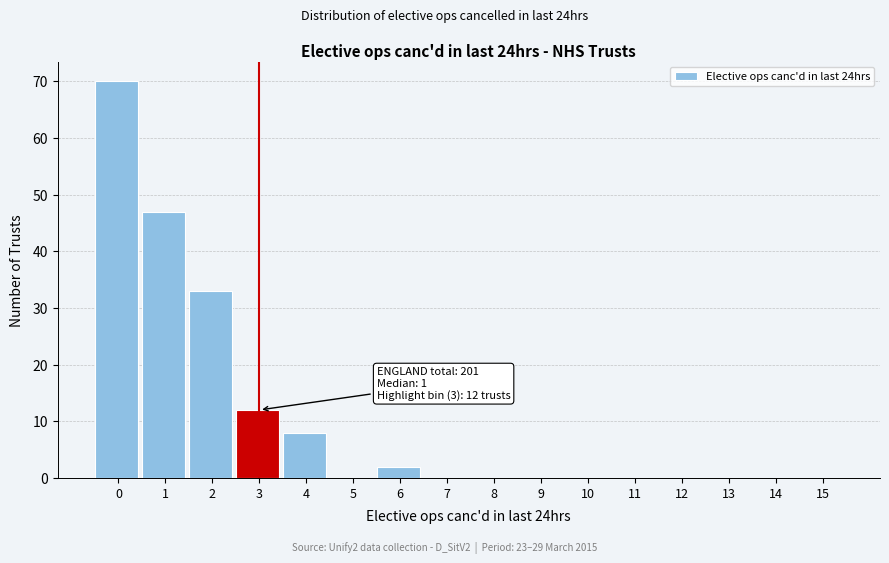

Reading left to right, what are all the values shown in this chart?

0=70	1=47	2=33	3=12	4=8	5=0	6=2	7=0	8=0	9=0	10=0	11=0	12=0	13=0	14=0	15=0